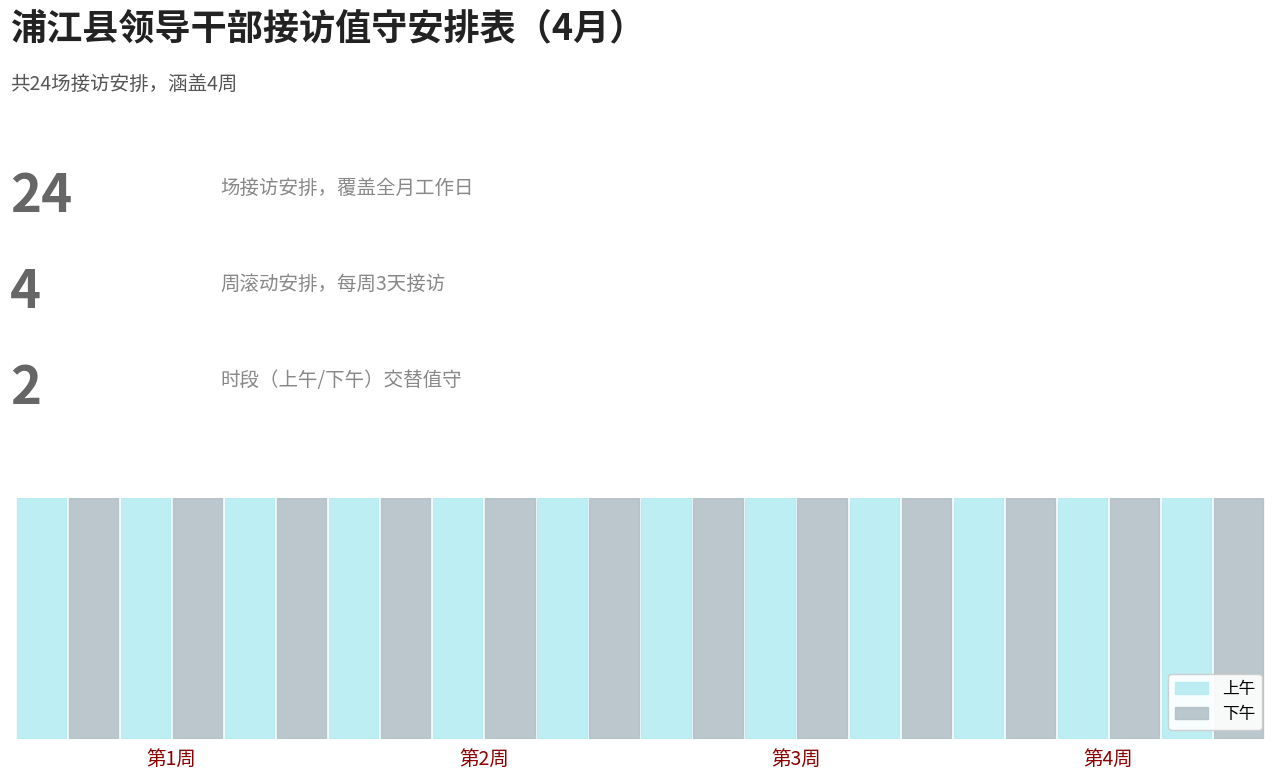

The chart shows a value of 5 at 11. True or false?

False